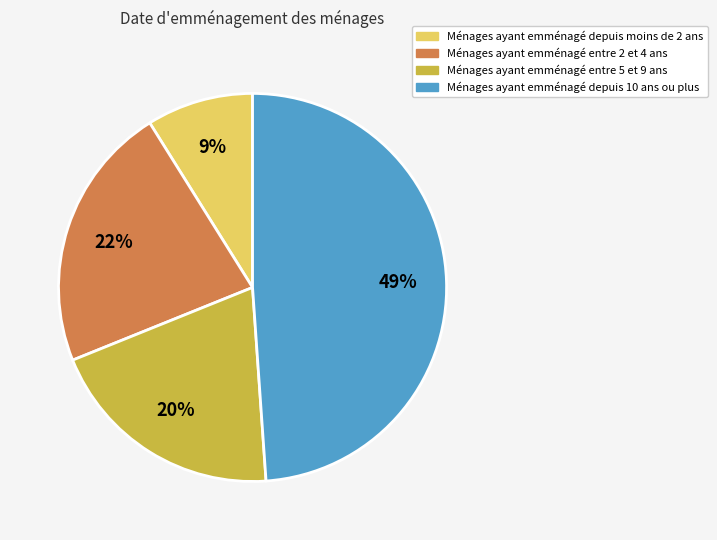

To the nearest percent, what is the difference between the largest and smallest slice percentages?

40%